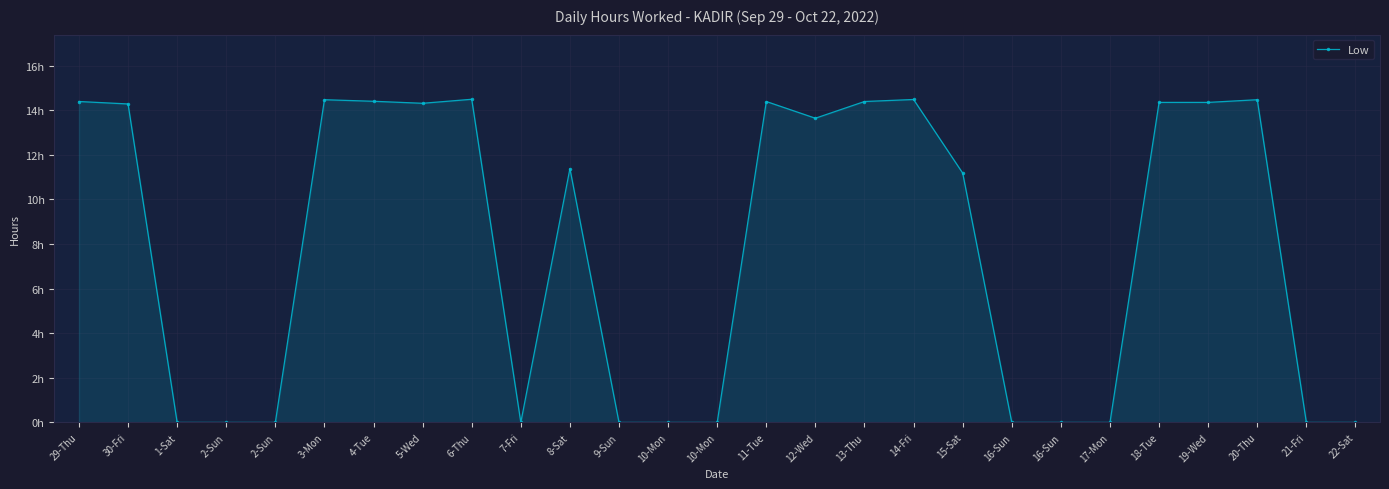

Does the chart have visible grid lines?

Yes